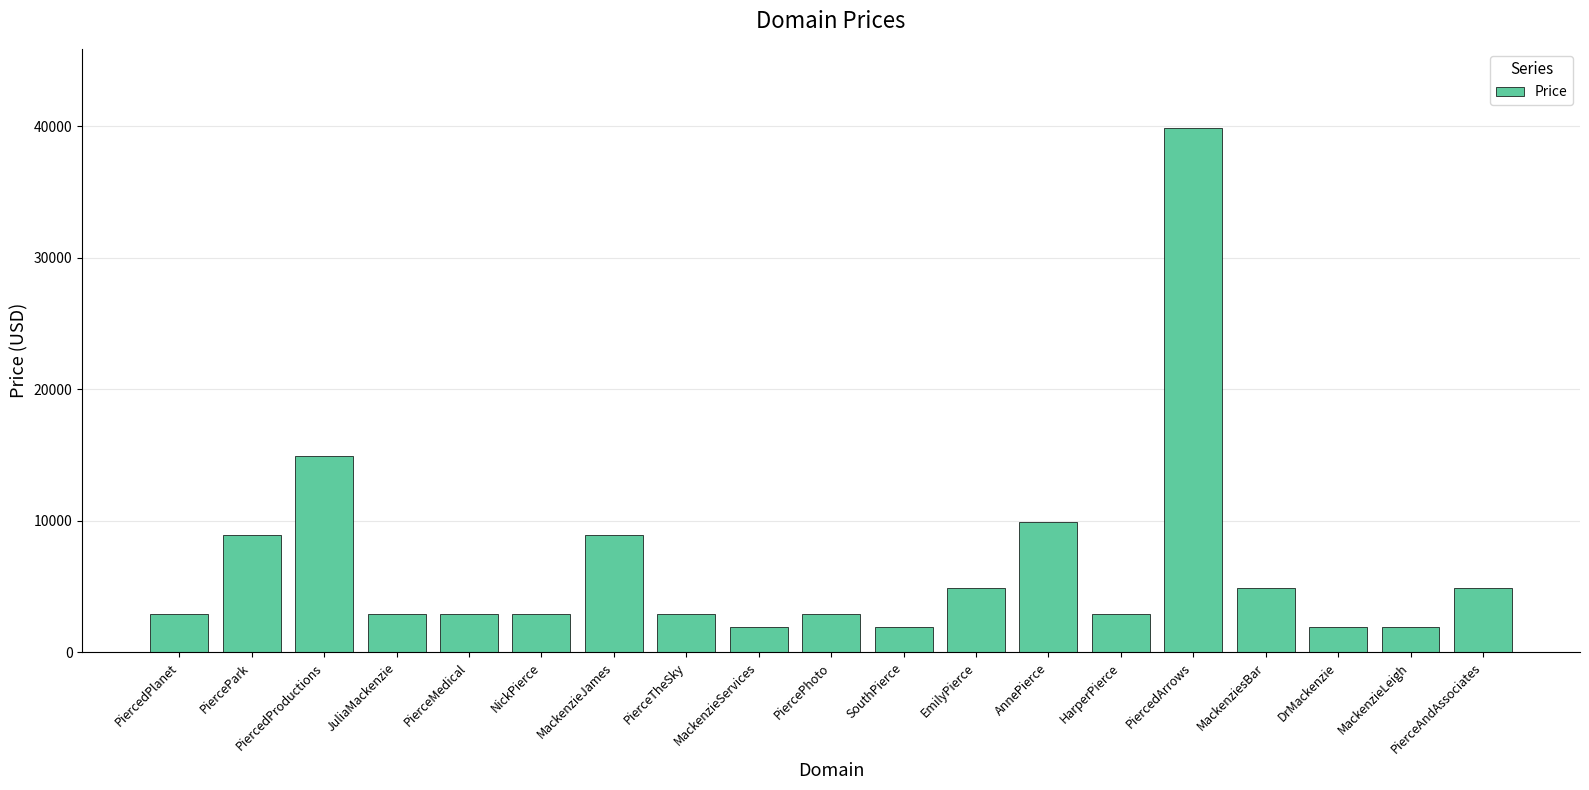

What is the difference between the second highest and minimum values?

13000